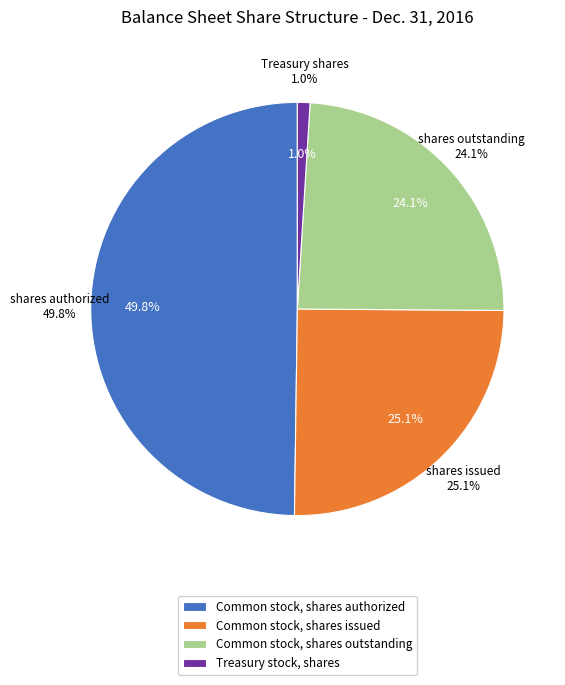

The Common stock, shares outstanding slice represents 24% of the pie. True or false?

True